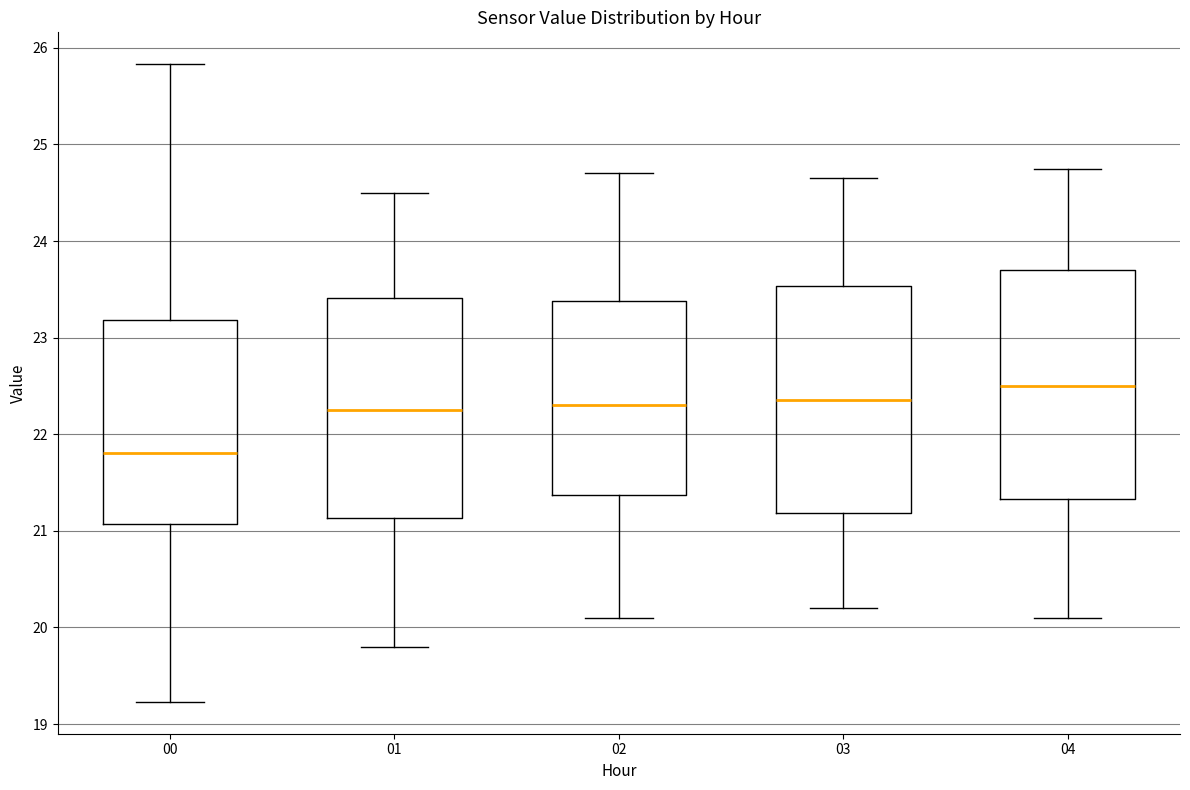

Which box's median line is the lowest?

00